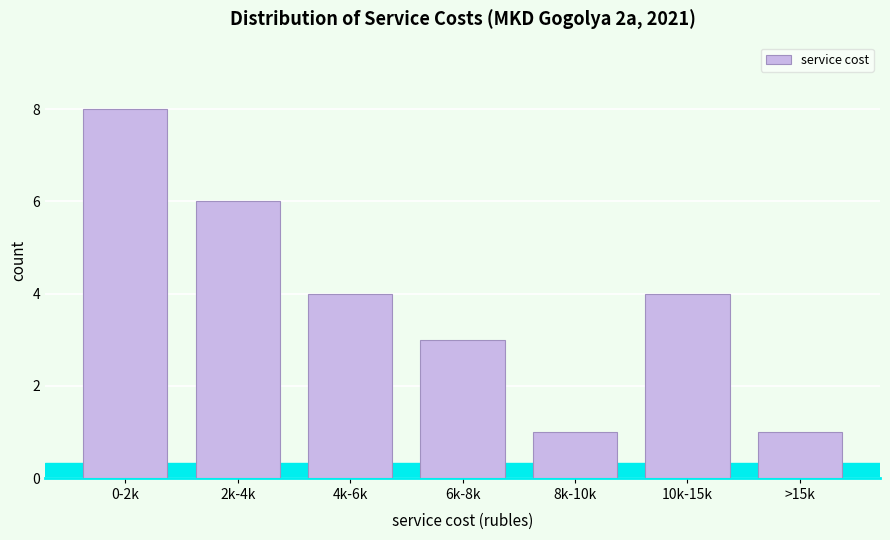

Reading left to right, list all the values displayed in this chart.

8	6	4	3	1	4	1